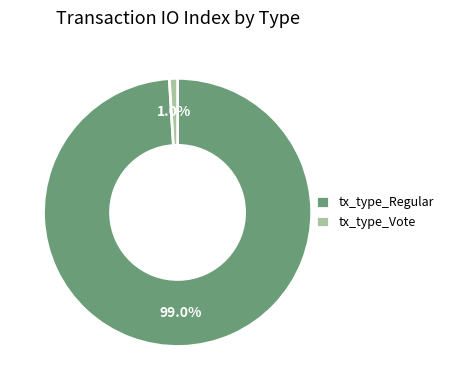

Combined, what portion of the pie is tx_type_Vote and tx_type_Regular?

100.0%